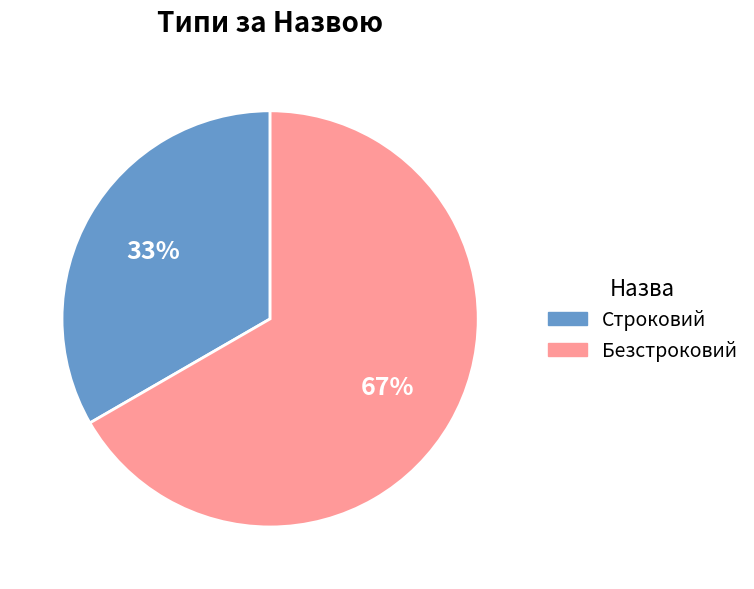

Is it true that Безстроковий is 67% of the pie?

True